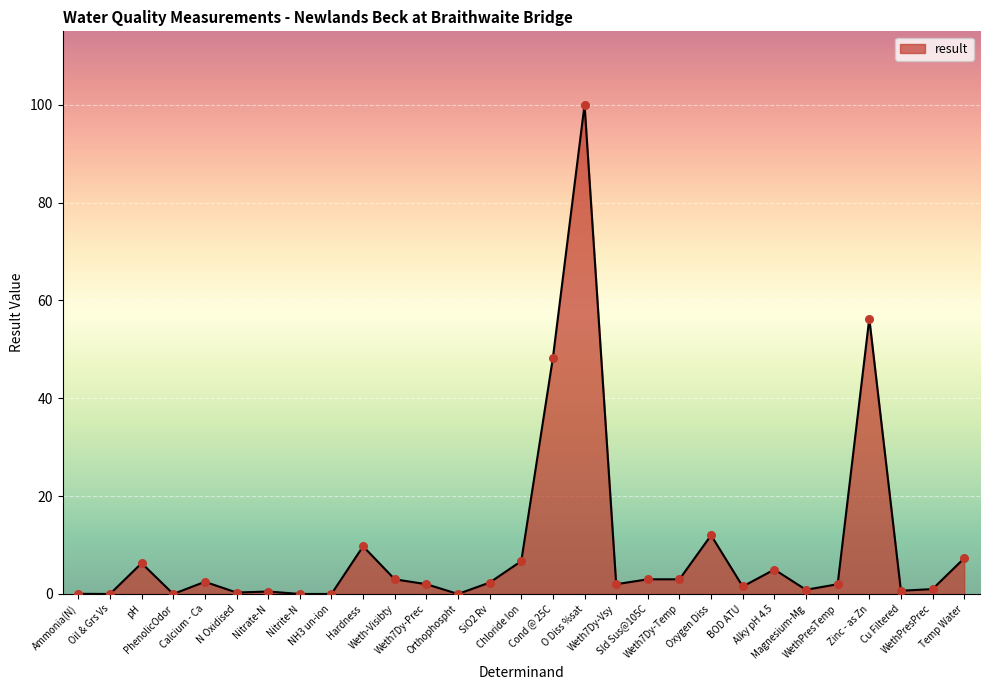

What is the change in value from Calcium - Ca to Alky pH 4.5?

+2.5